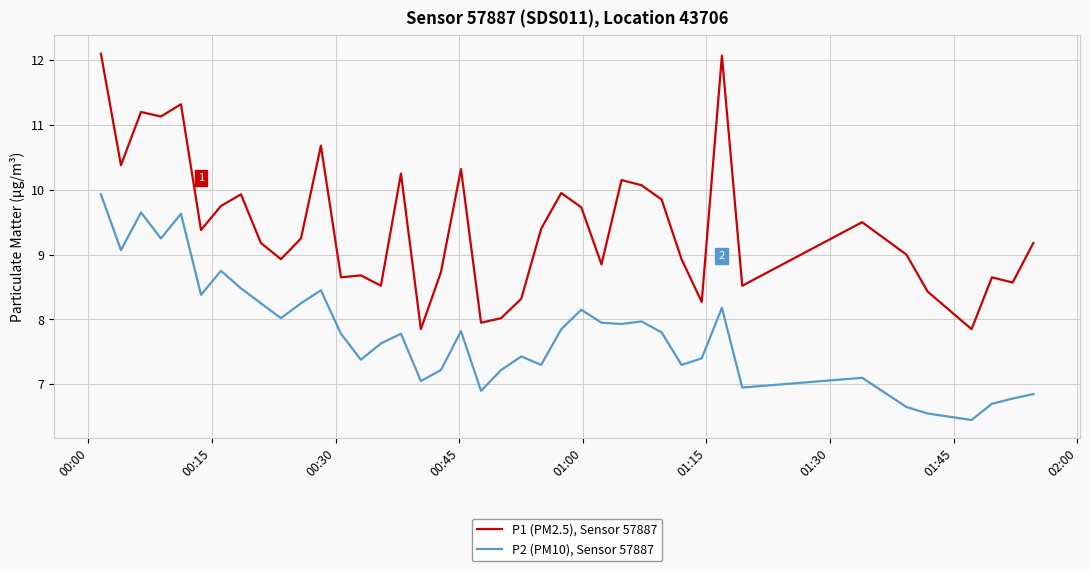

What is the minimum value shown in the chart?

6.5